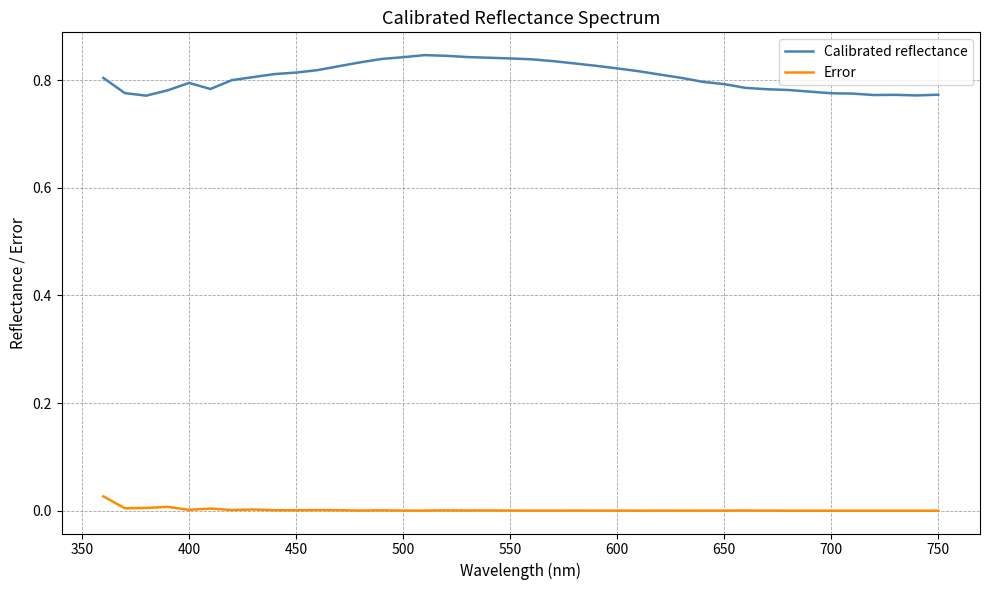

Which series has the widest spread of values?

Calibrated reflectance